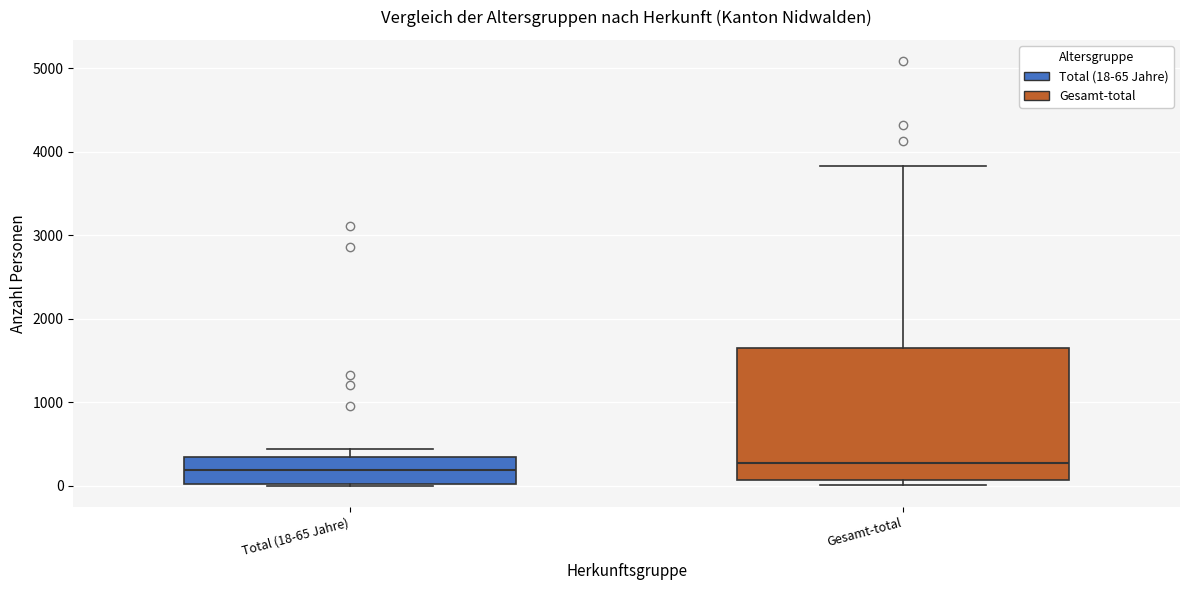

Reading left to right, read every box against the y-axis: the position of its median line, the range the box covers, and the ends of its whiskers. The values are not printed on the chart, so give them approximately, as read against the axis.

Total (18-65 Jahre): median 200, box 0 to 300, whiskers 0 to 400
Gesamt-total: median 300, box 100 to 1600, whiskers 0 to 3800